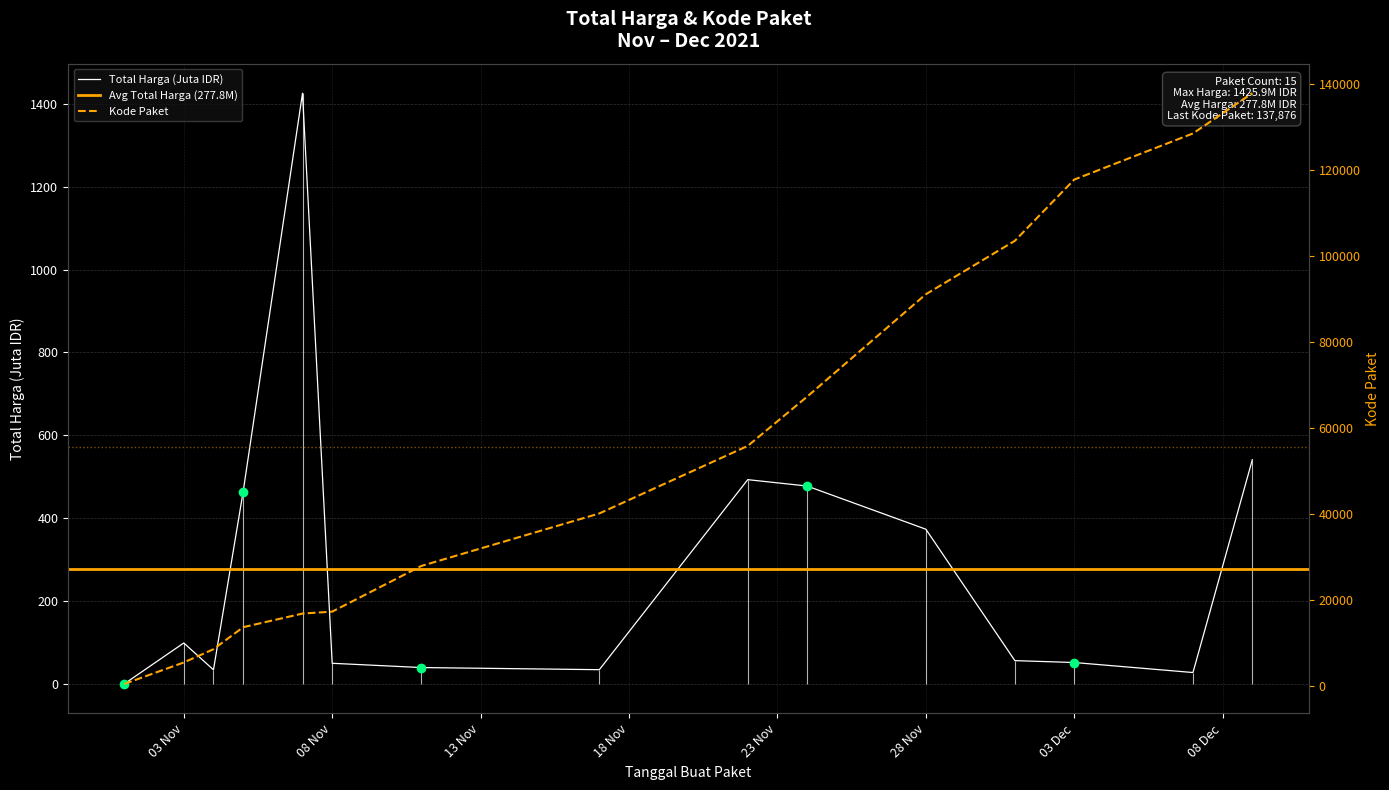

What is the difference between the Total Harga (Juta) values at 2021-11-28 and 2021-11-11?

334.0